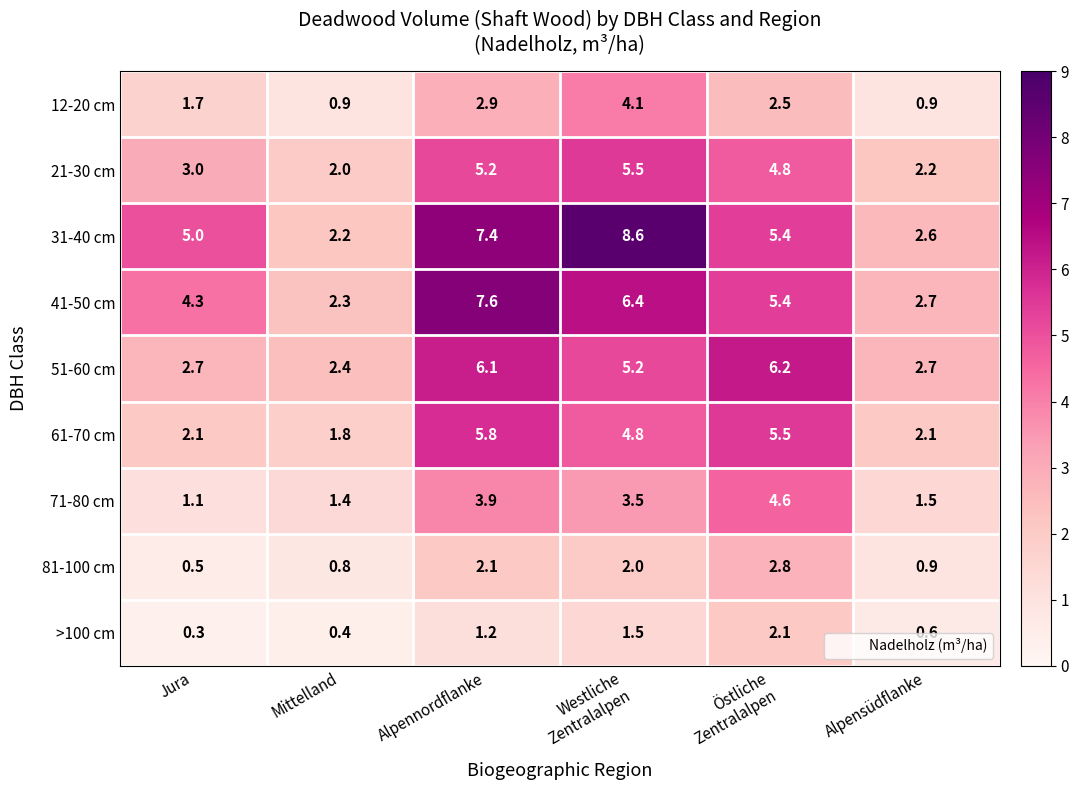

What is the difference between the second highest and minimum values in the 21-30 cm series?

3.2